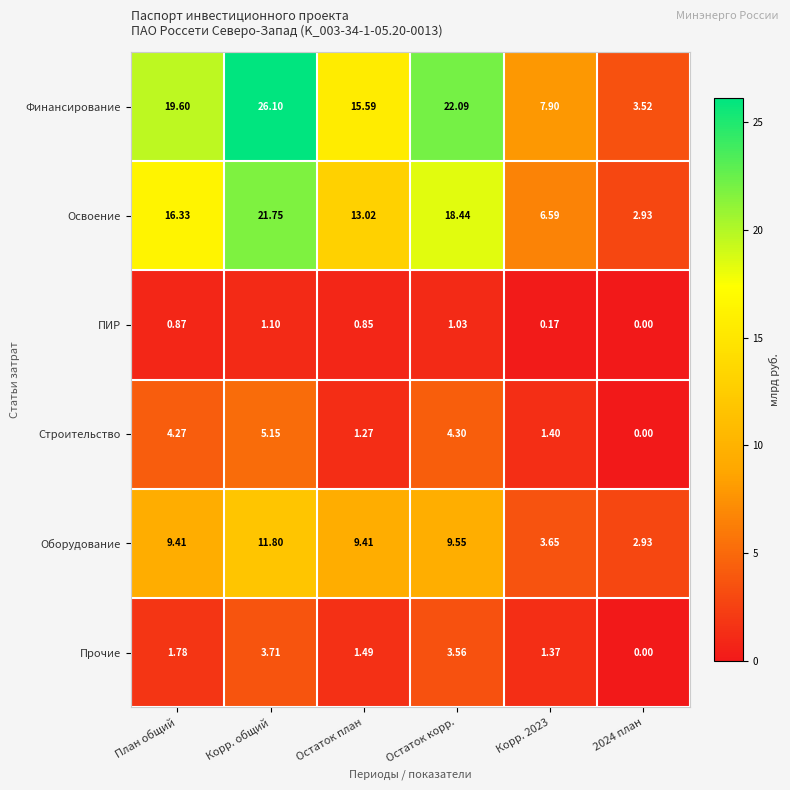

Which category has the highest value in the Освоение series?

Корр. общий